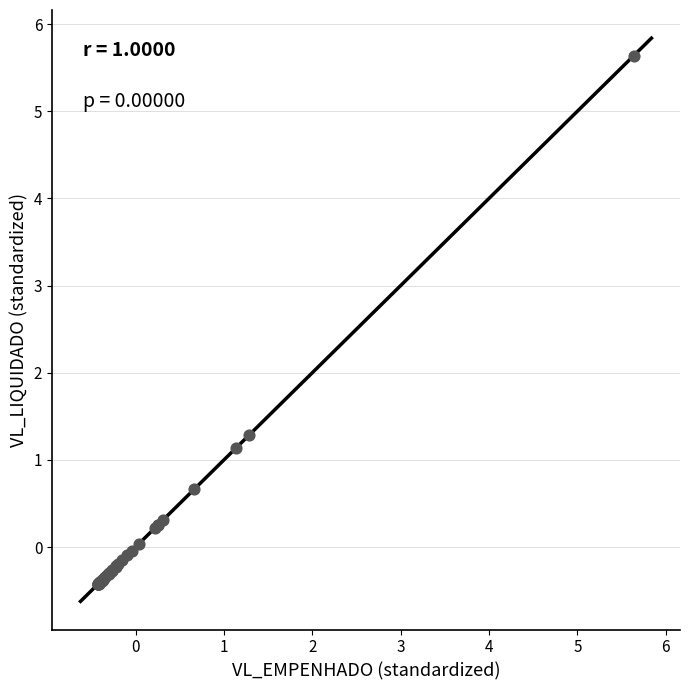

What Y value in the scatter plot is closest to 2?

1.3